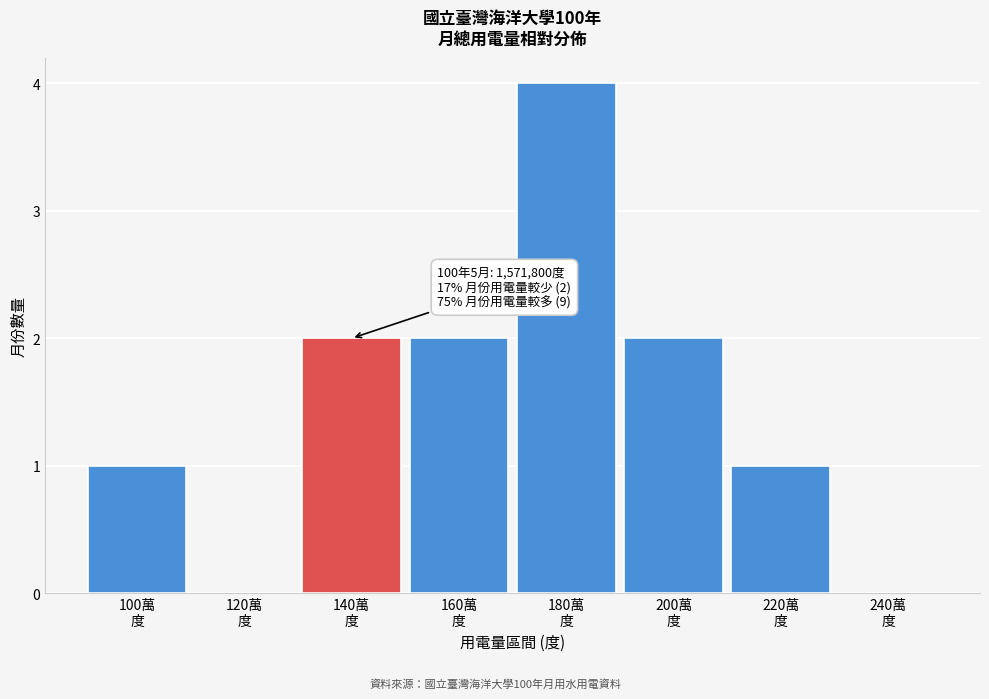

What is the sum of all values?

12